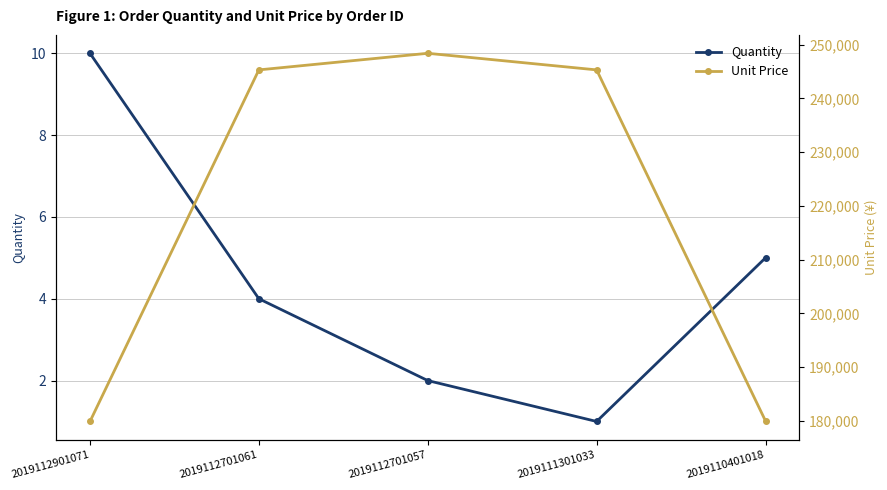

Rank the series at 2019110401018 from lowest to highest value.

Quantity, Unit Price